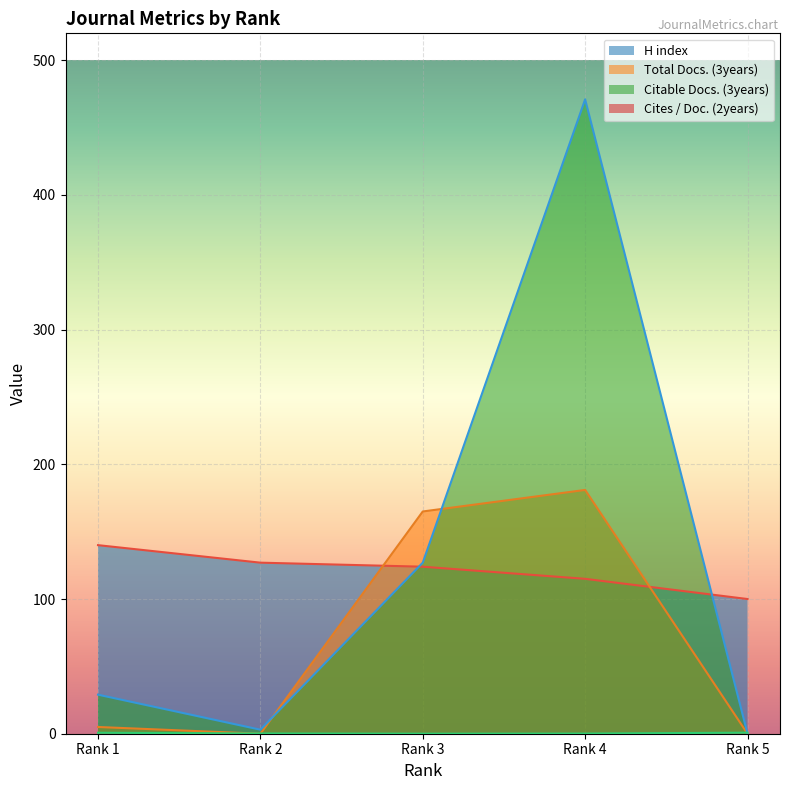

Is it true that Cites / Doc. (2years) equals 0.1 at Rank 4?

True